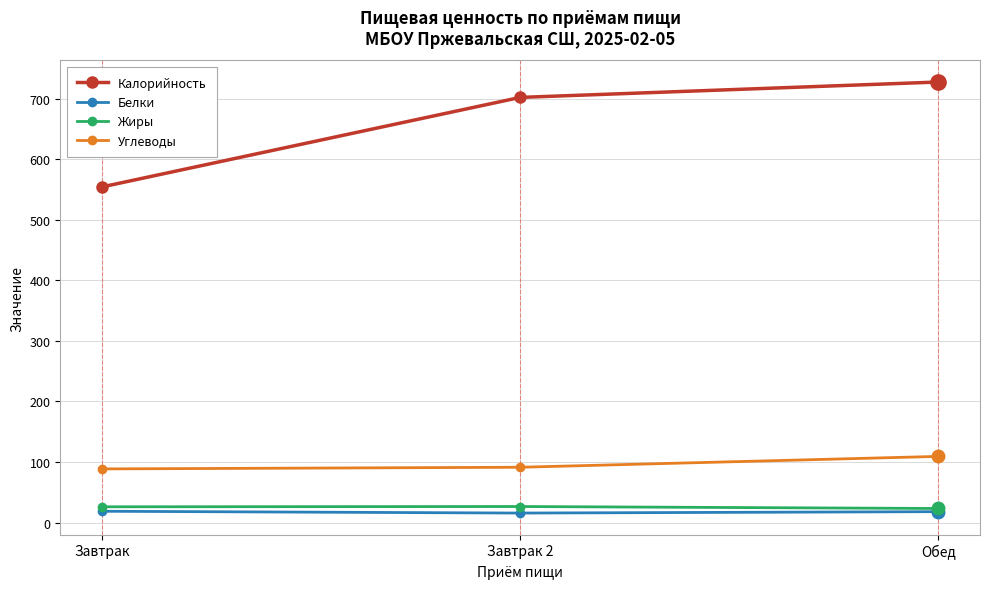

What is the value of the Калорийность point at the 1st from the left?

554.1